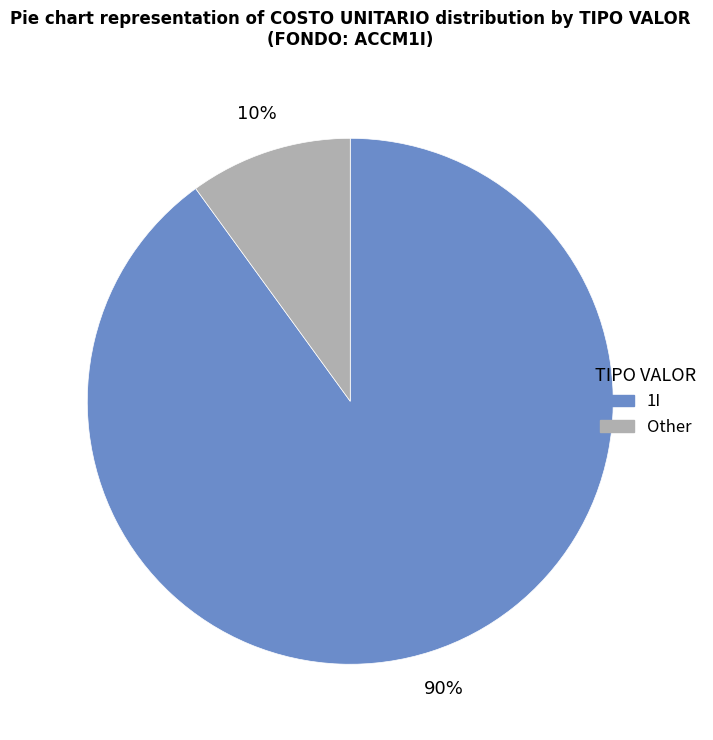

Is there any slice that represents more than half of the pie?

Yes